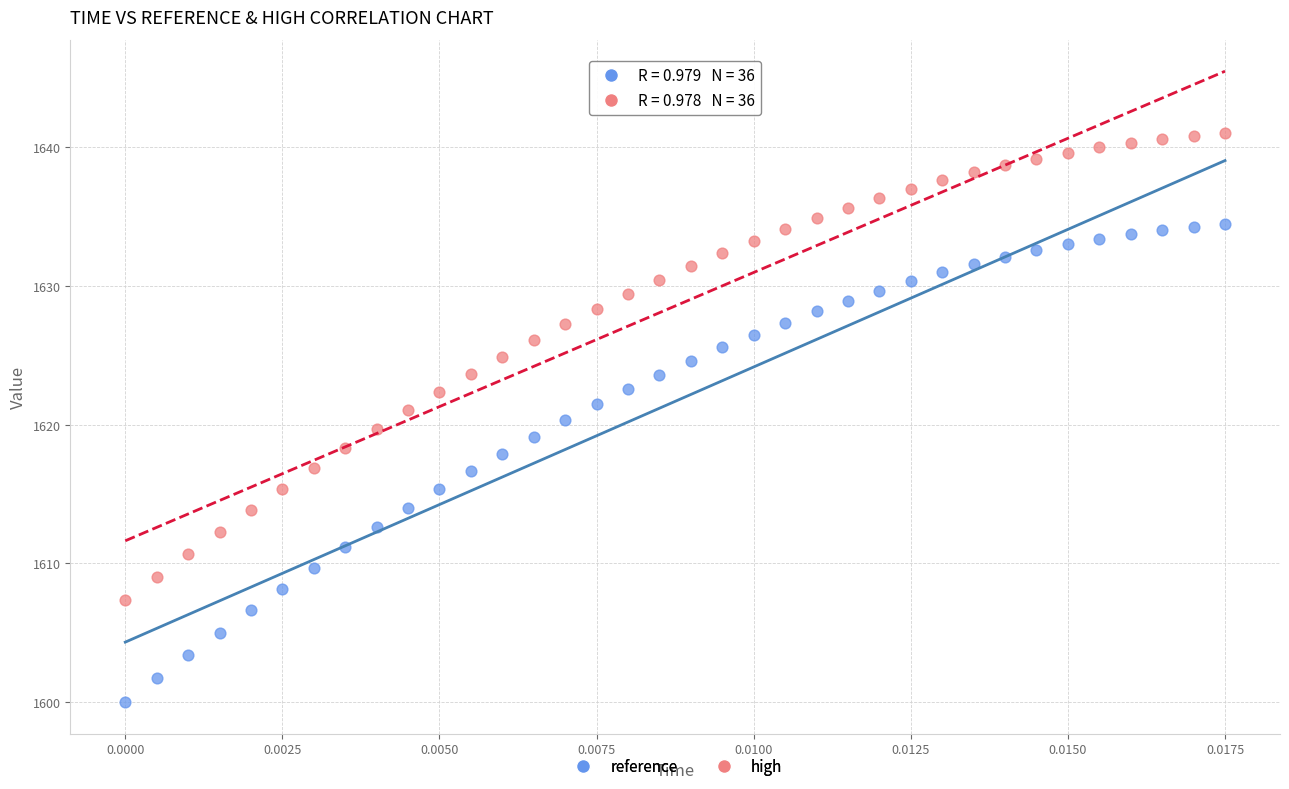

What are all the series names shown in the legend?

reference, high